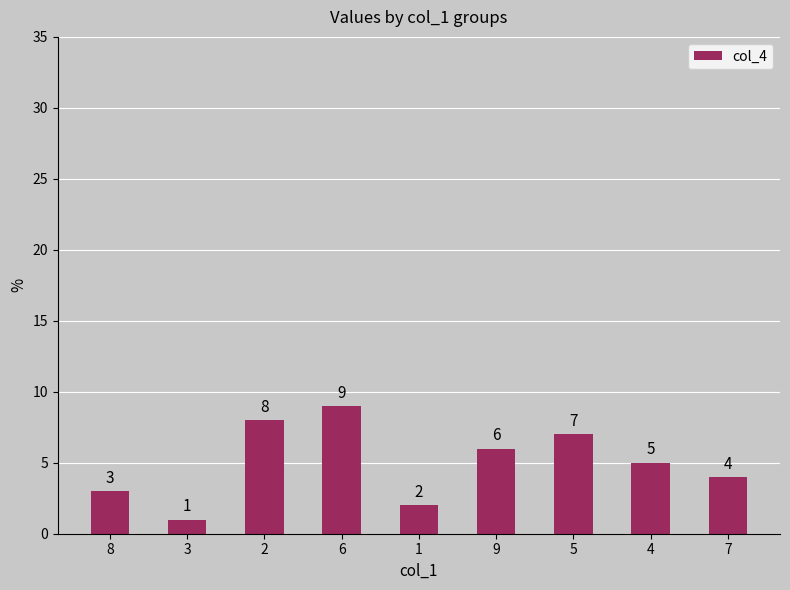

Reading left to right, transcribe all the data shown in this chart.

3	1	8	9	2	6	7	5	4